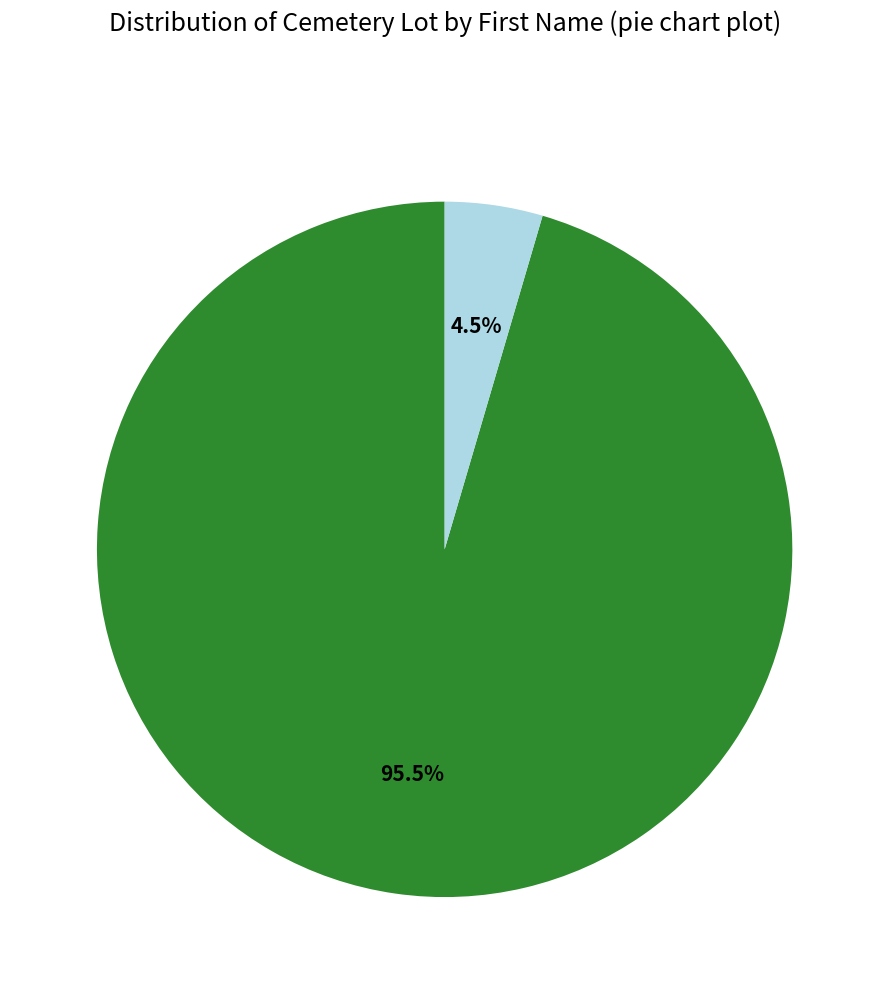

Is there any slice that represents more than half of the pie?

Yes